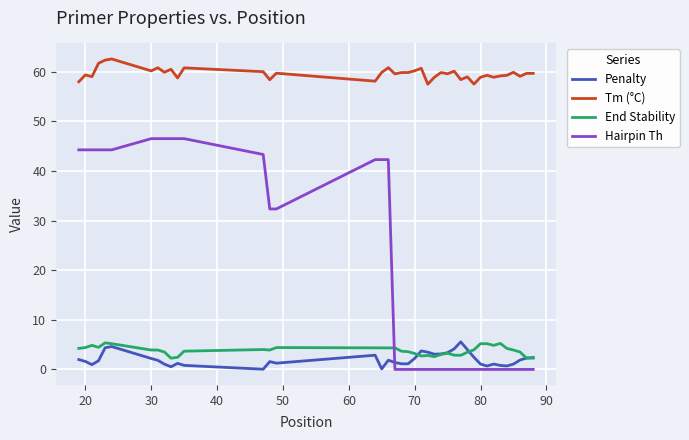

What is the greatest value displayed?

62.6